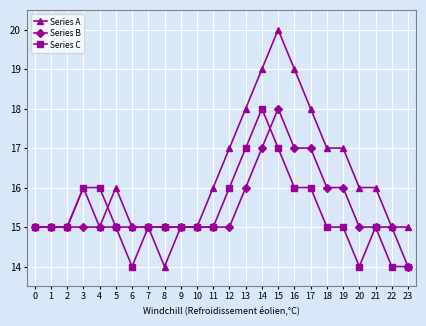

Which series has the widest spread of values?

Series A